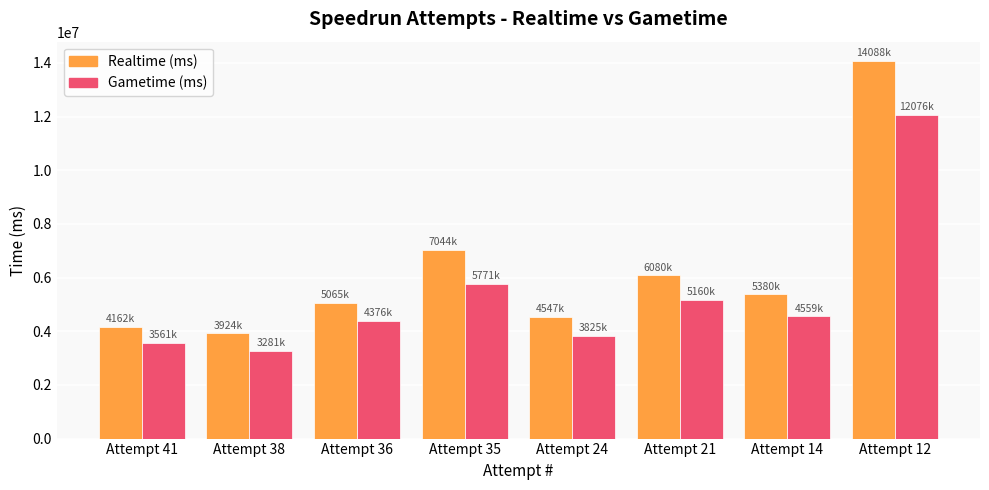

What is the smallest value displayed?

3281530